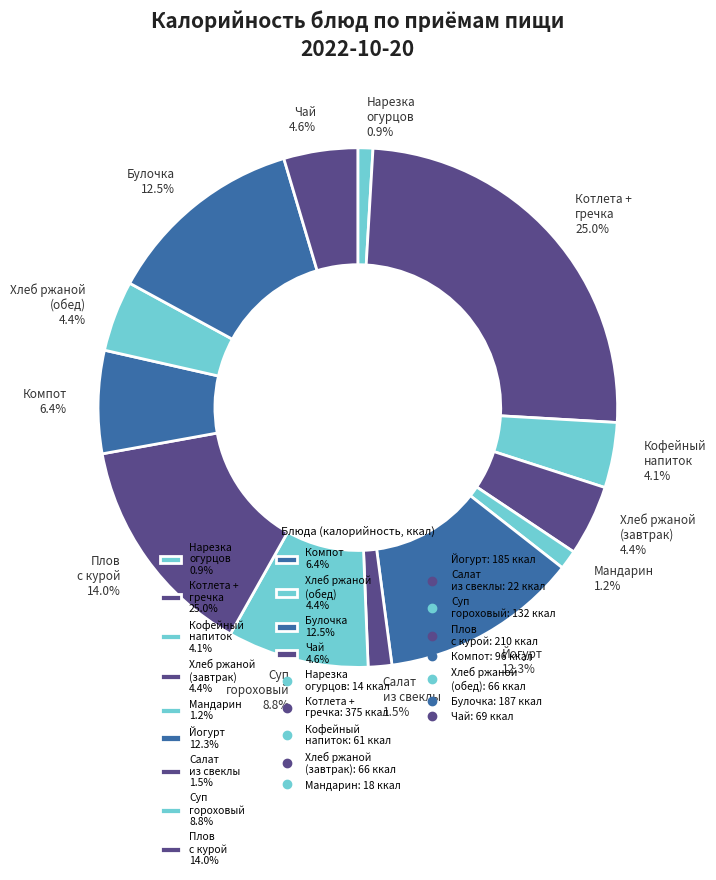

Is there any slice that represents more than half of the pie?

No